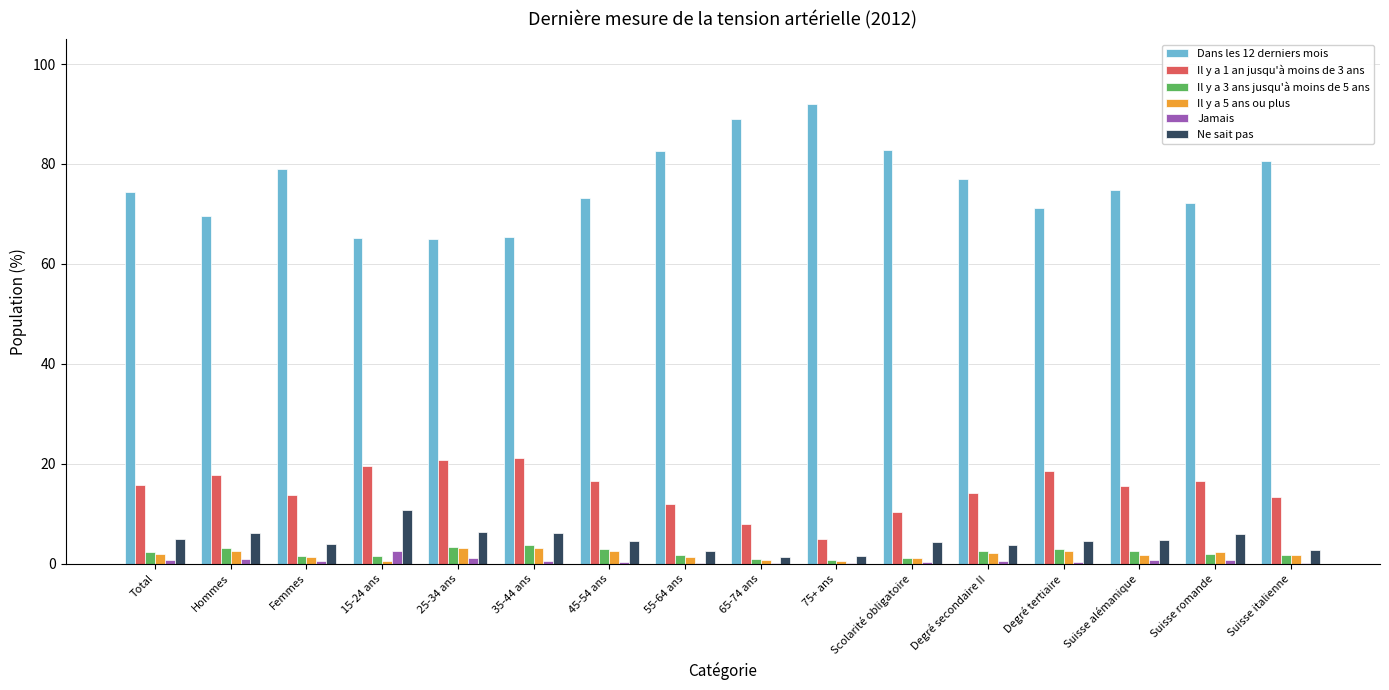

What is the sum of all Dans les 12 derniers mois values?

1213.9